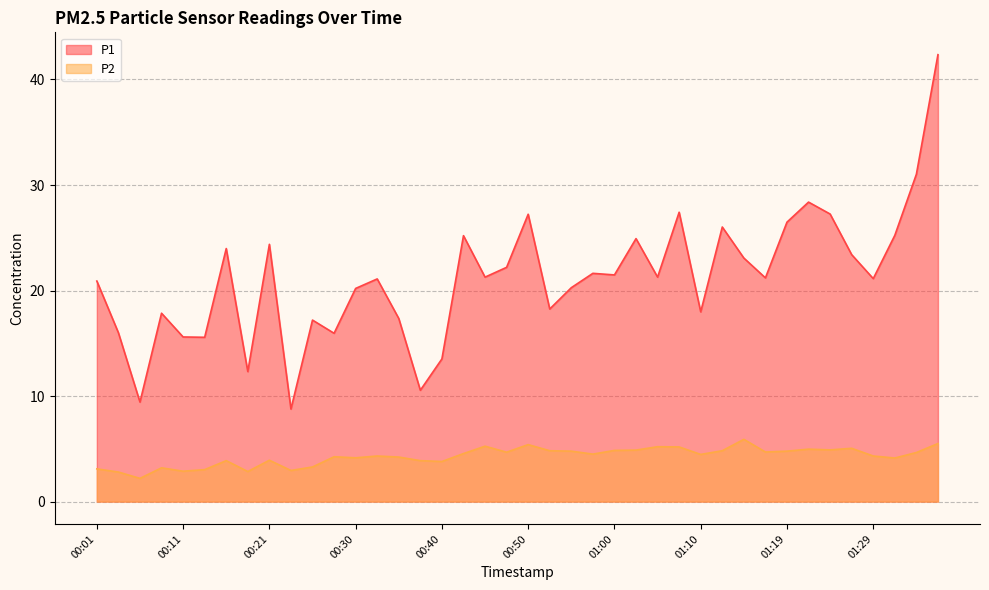

True or false: P1 and P2 cross at least once.

False